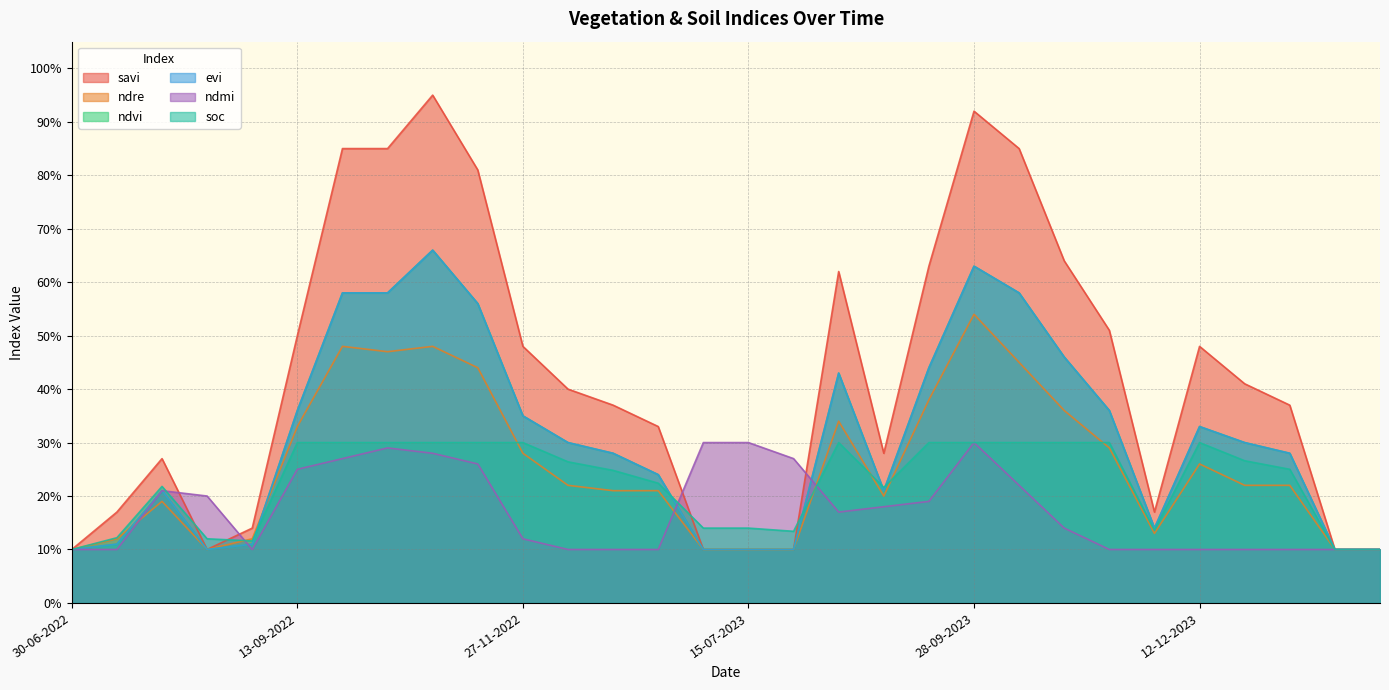

What is the sum of all savi values?

12.7